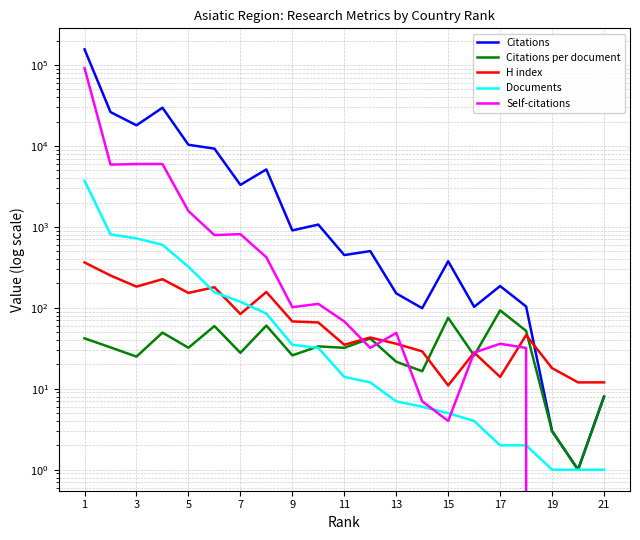

Which series changed the most between 7 and 14?

Citations